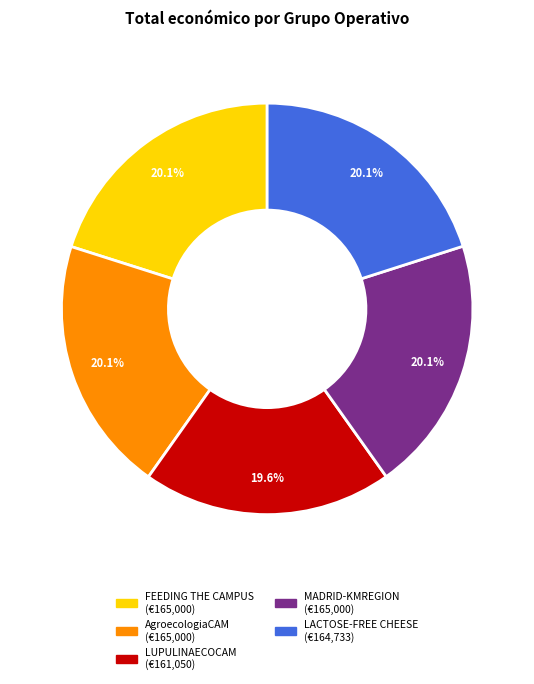

To the nearest percent, what is the combined percentage of LUPULINAECOCAM and LACTOSE-FREE CHEESE?

40%